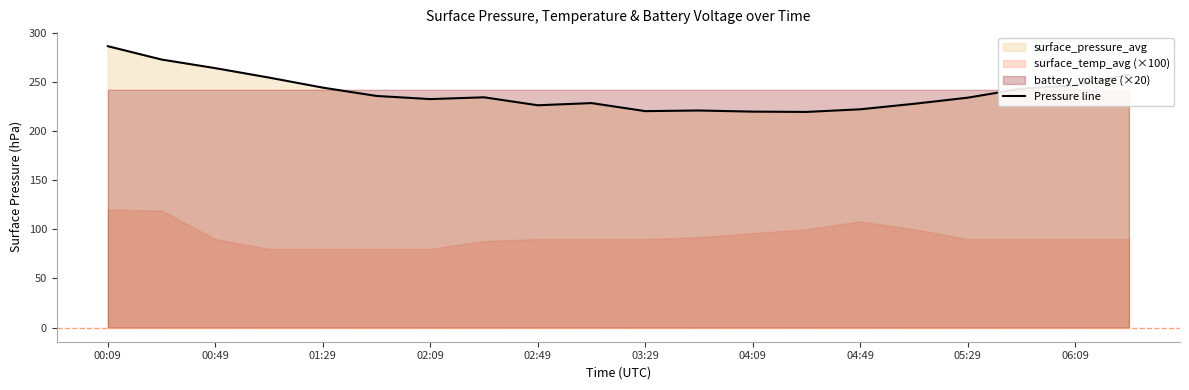

True or false: Pressure line has a value of 362.8 at 01:29.

False